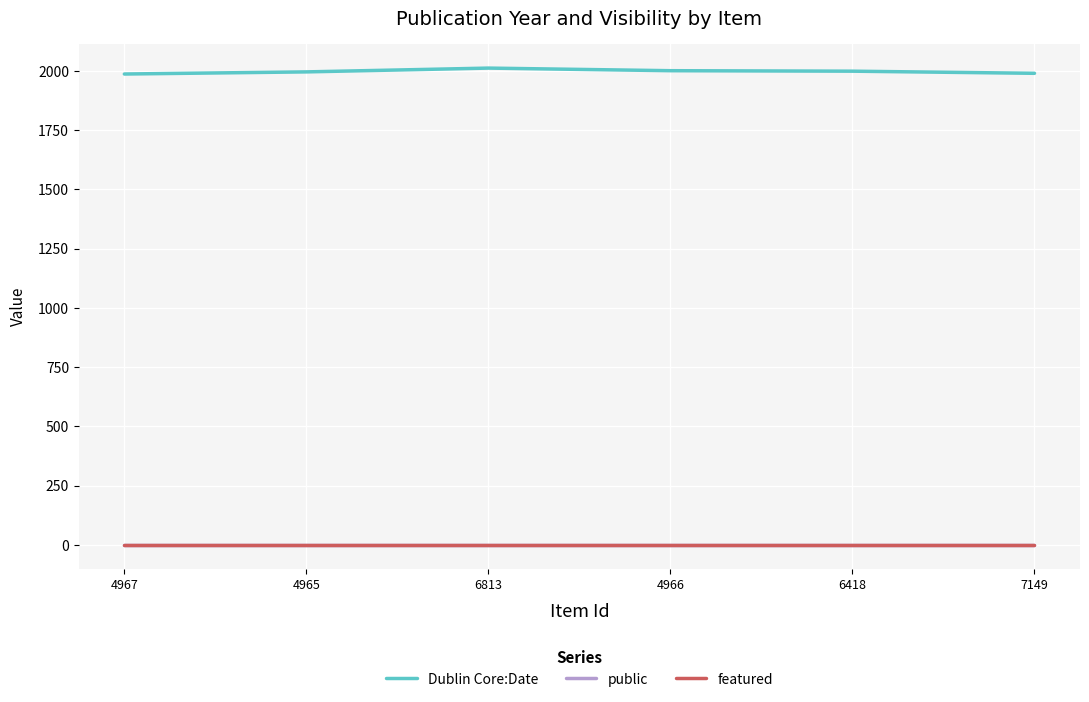

Is the value of public at 4966 greater than the value of Dublin Core:Date at 7149?

No